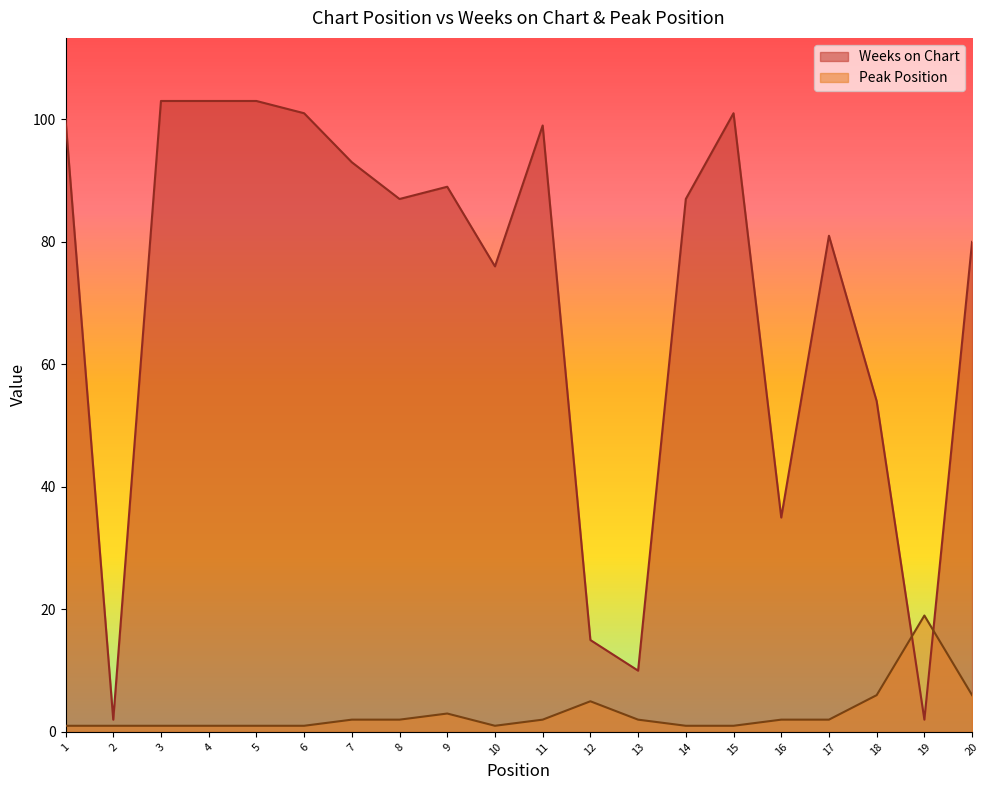

What is the difference between the Peak Position values at 16 and 9?

1